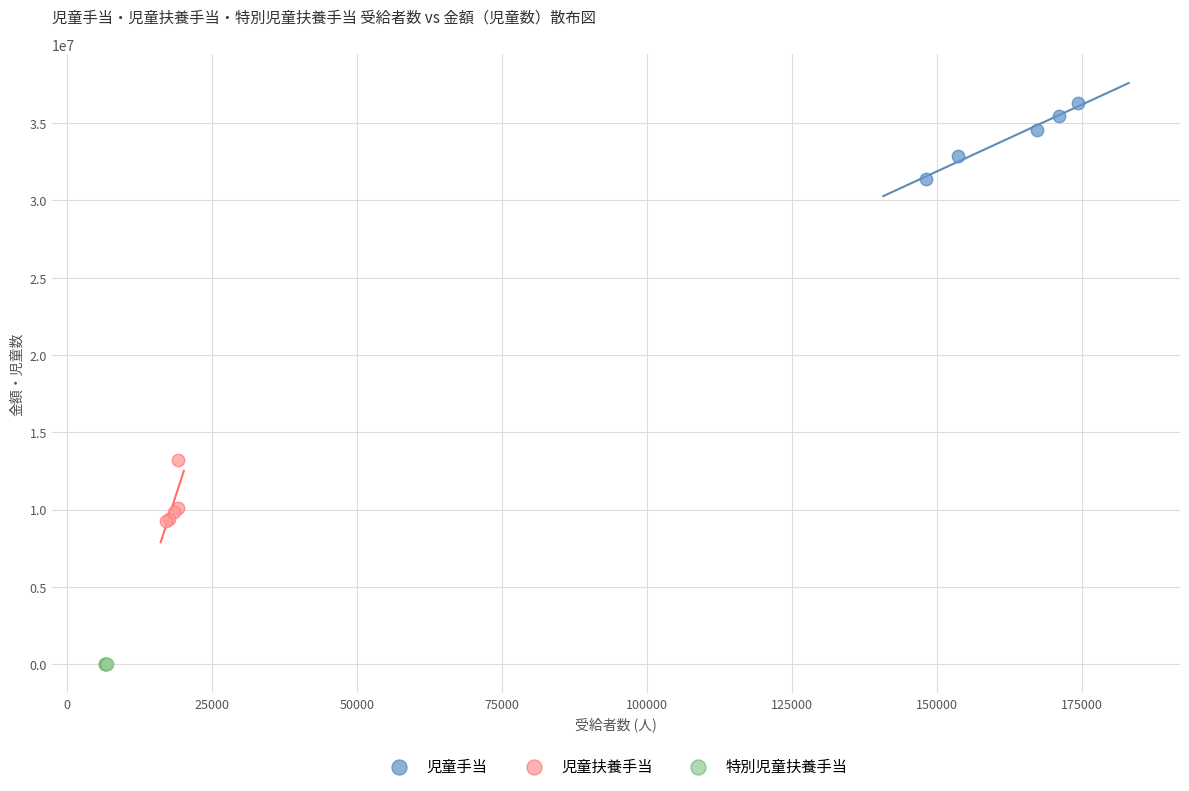

Which series contains the lowest Y value?

特別児童扶養手当